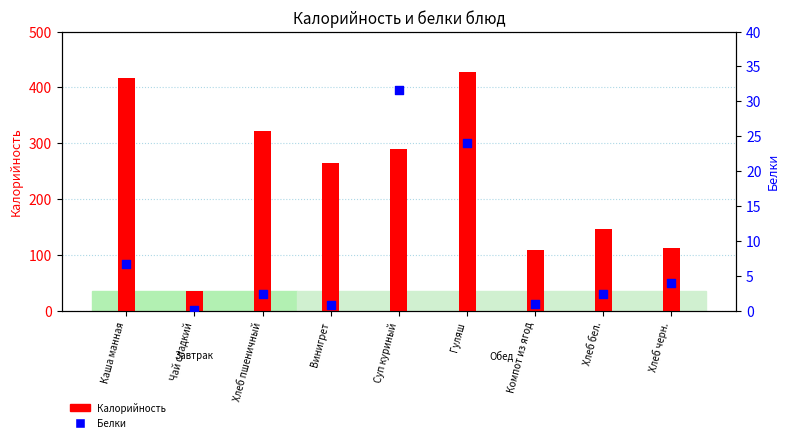

Which series has the widest spread of Y values?

Калорийность